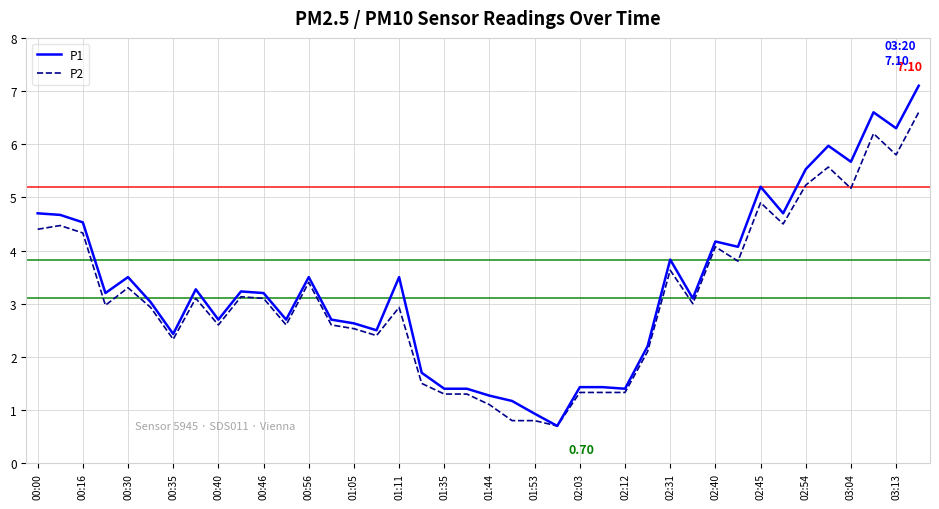

List the series in order of their peak value, lowest first.

P2, P1